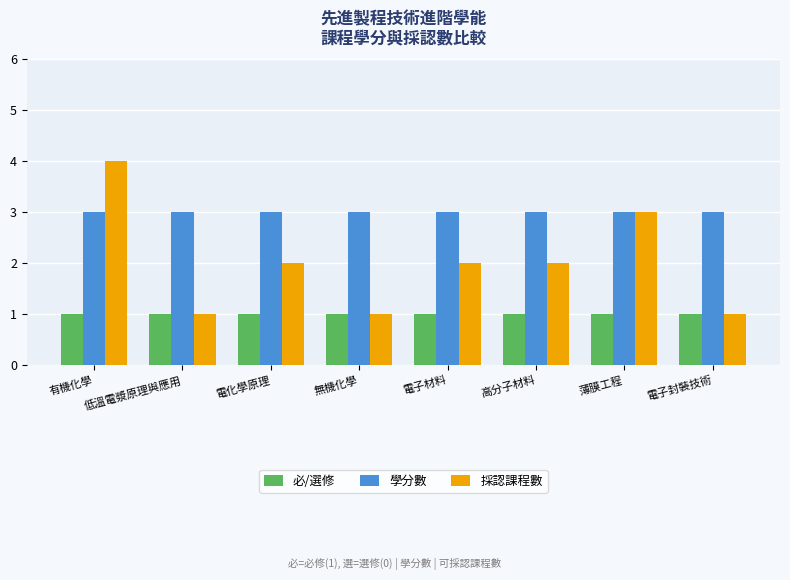

Which series changed the most between 低溫電漿原理與應用 and 電化學原理?

採認課程數